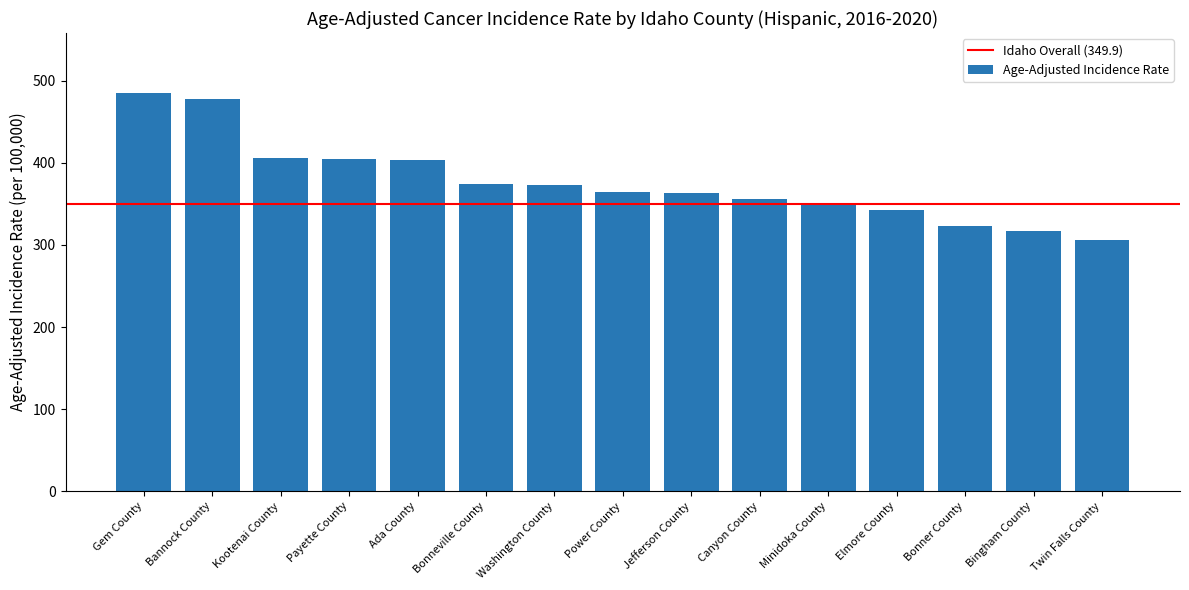

The value at Kootenai County is 406.4. True or false?

True